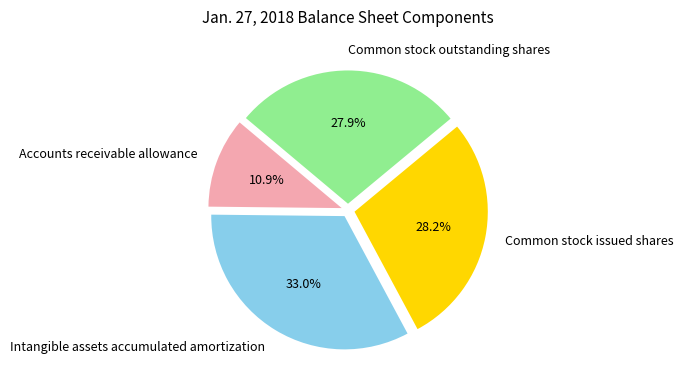

What percentage is the Common stock issued shares slice, to the nearest percent?

28%